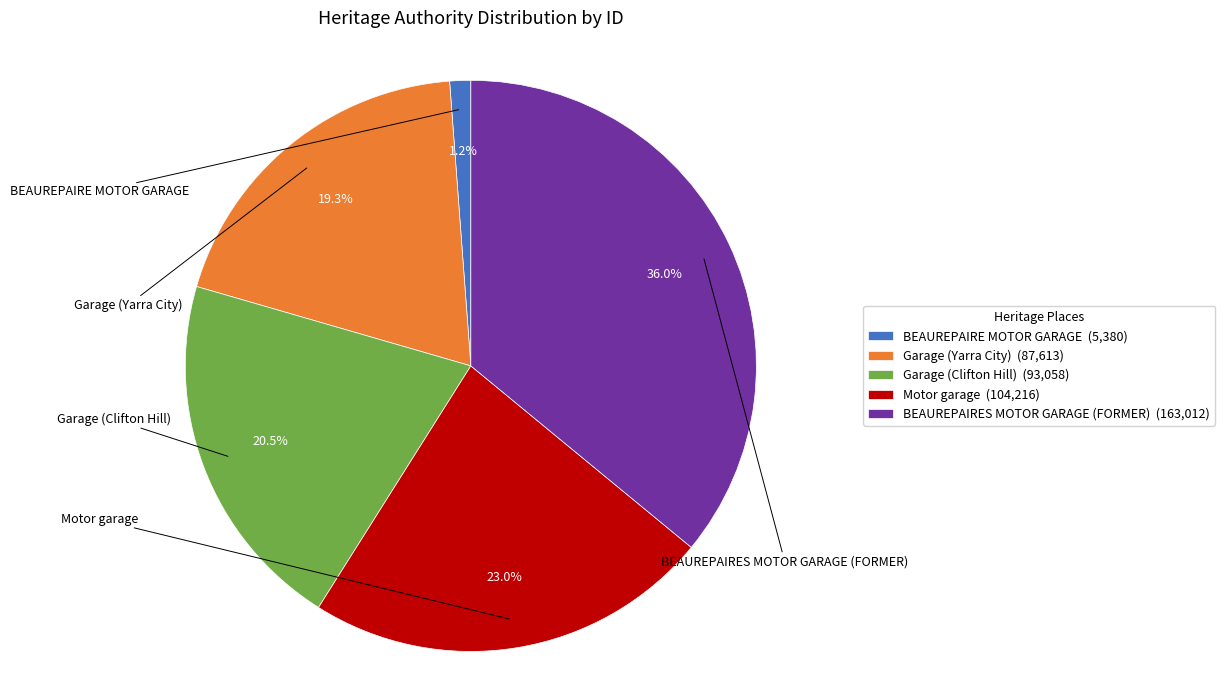

How many slices are in this pie chart?

5